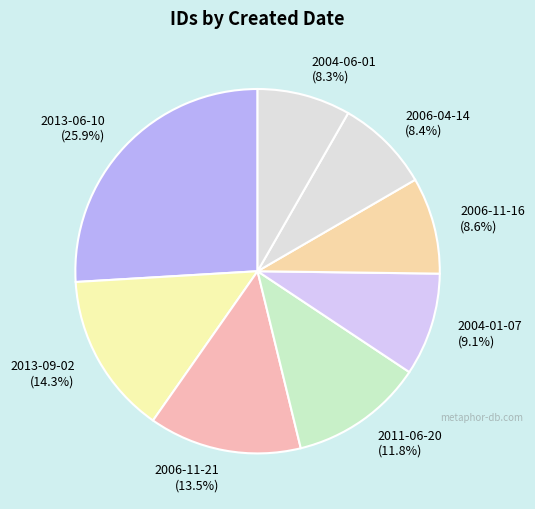

True or false: 2011-06-20 accounts for 26% of the total.

False